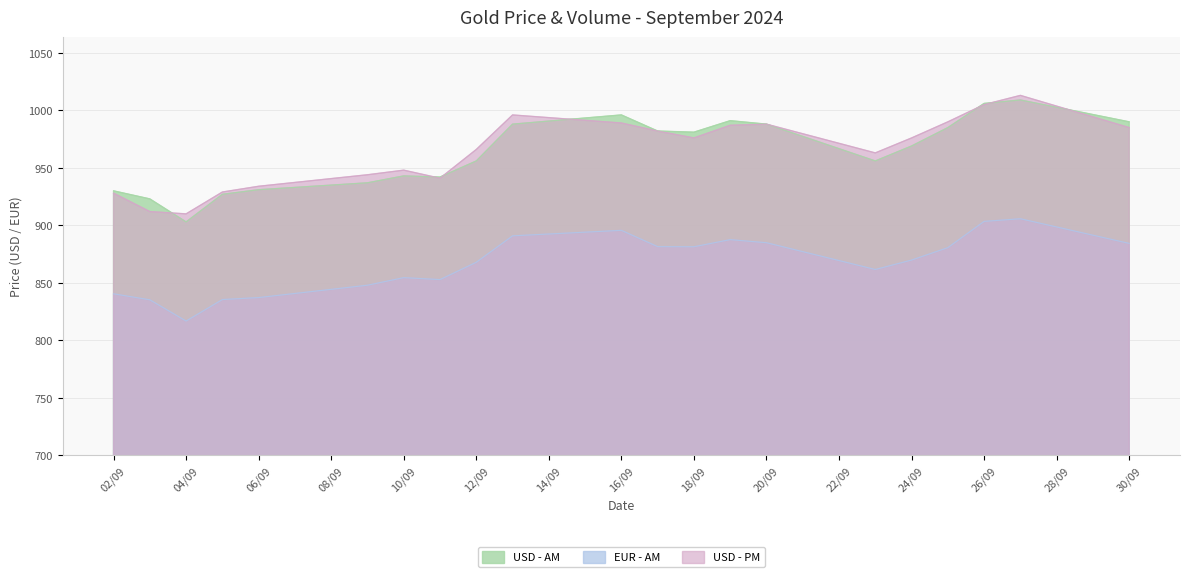

What is the spread (max minus min) of values at 2024-09-17?

100.5